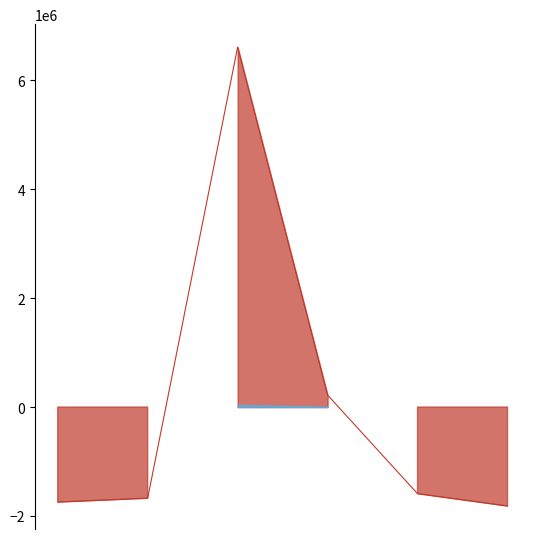

What is the maximum value shown in the chart?

6611555.5